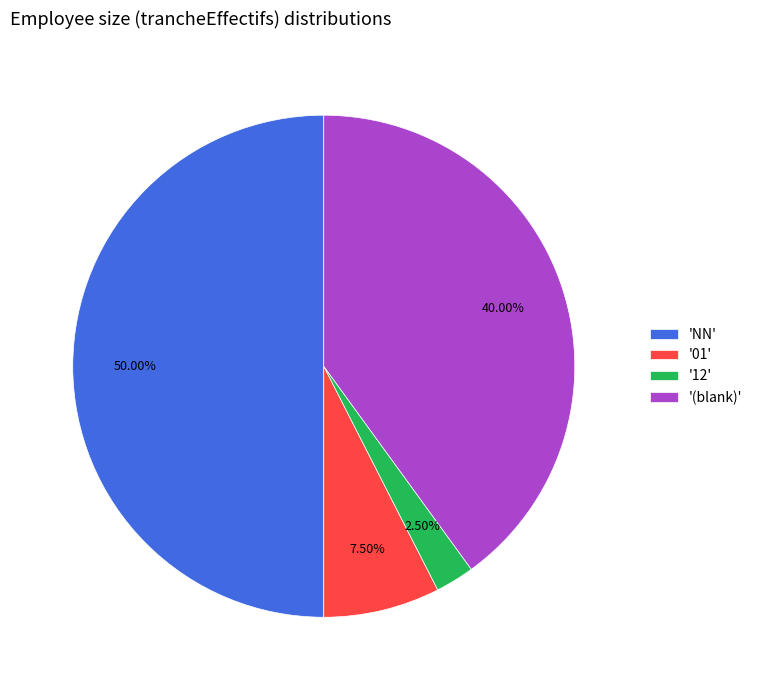

What is the largest slice in the pie chart?

'NN'